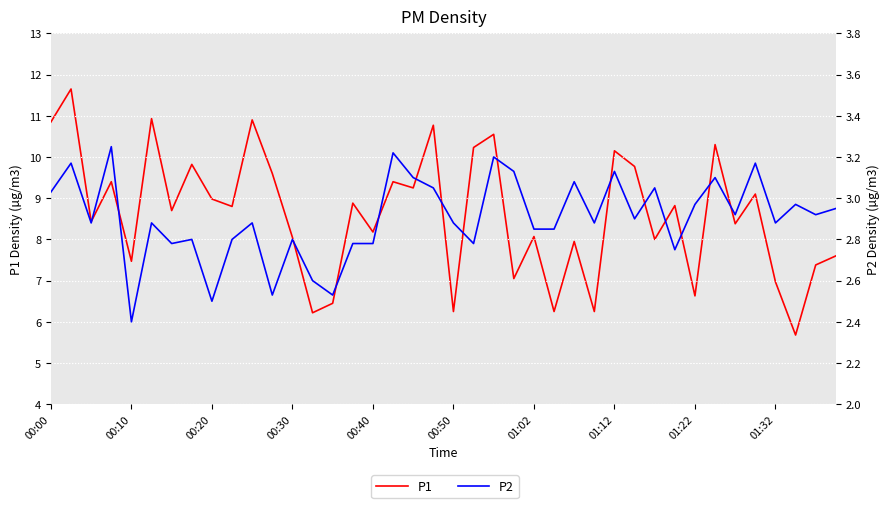

What are all the series names shown in the legend?

P1, P2